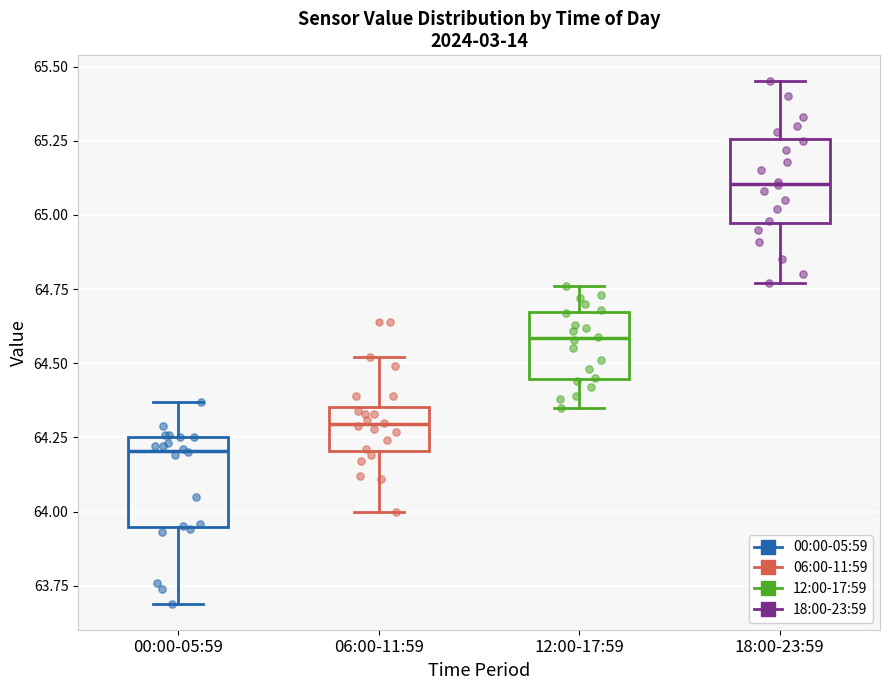

Reading left to right, read every box against the y-axis: the position of its median line, the range the box covers, and the ends of its whiskers. The values are not printed on the chart, so give them approximately, as read against the axis.

00:00-05:59: median 64.20, box 63.95 to 64.25, whiskers 63.70 to 64.35
06:00-11:59: median 64.30, box 64.20 to 64.35, whiskers 64.00 to 64.50
12:00-17:59: median 64.60, box 64.45 to 64.65, whiskers 64.35 to 64.75
18:00-23:59: median 65.10, box 64.95 to 65.25, whiskers 64.75 to 65.45